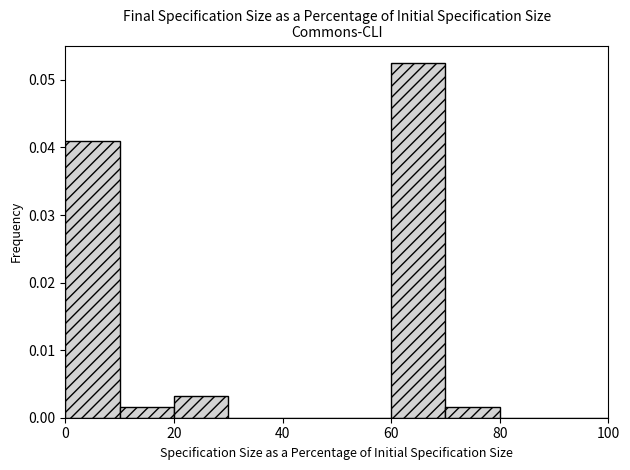

Reading left to right, list every bar in this chart as the range it spans on the x-axis followed by its height. The values are not printed on the chart, so give them approximately, as read against the axis.

0 to 10: 0.041
10 to 20: 0.002
20 to 30: 0.003
30 to 40: 0
40 to 50: 0
50 to 60: 0
60 to 70: 0.052
70 to 80: 0.002
80 to 90: 0
90 to 100: 0